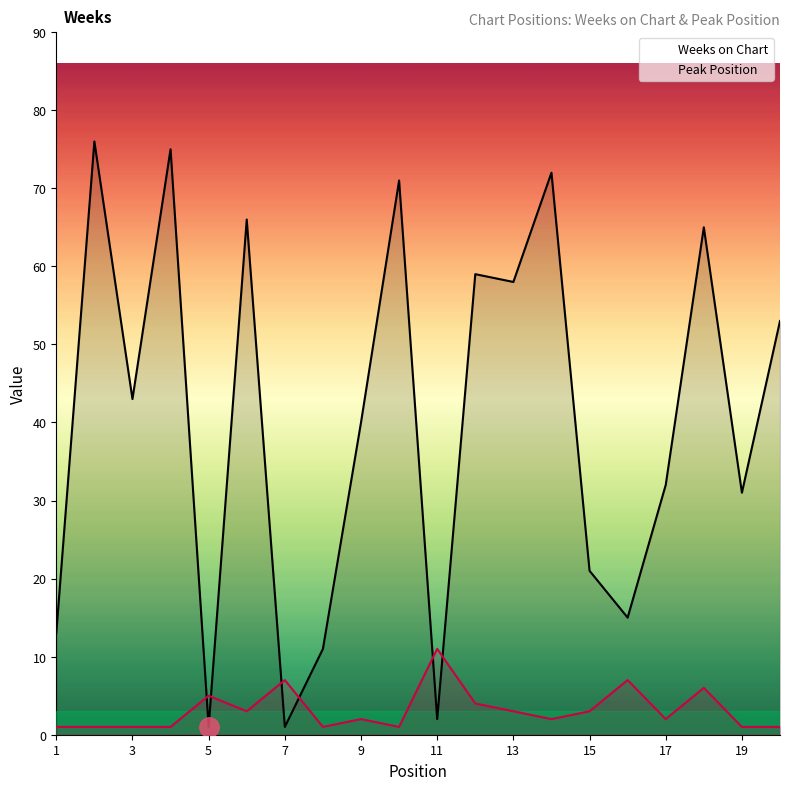

What is the difference between the maximum and minimum values in the Weeks on Chart series?

75